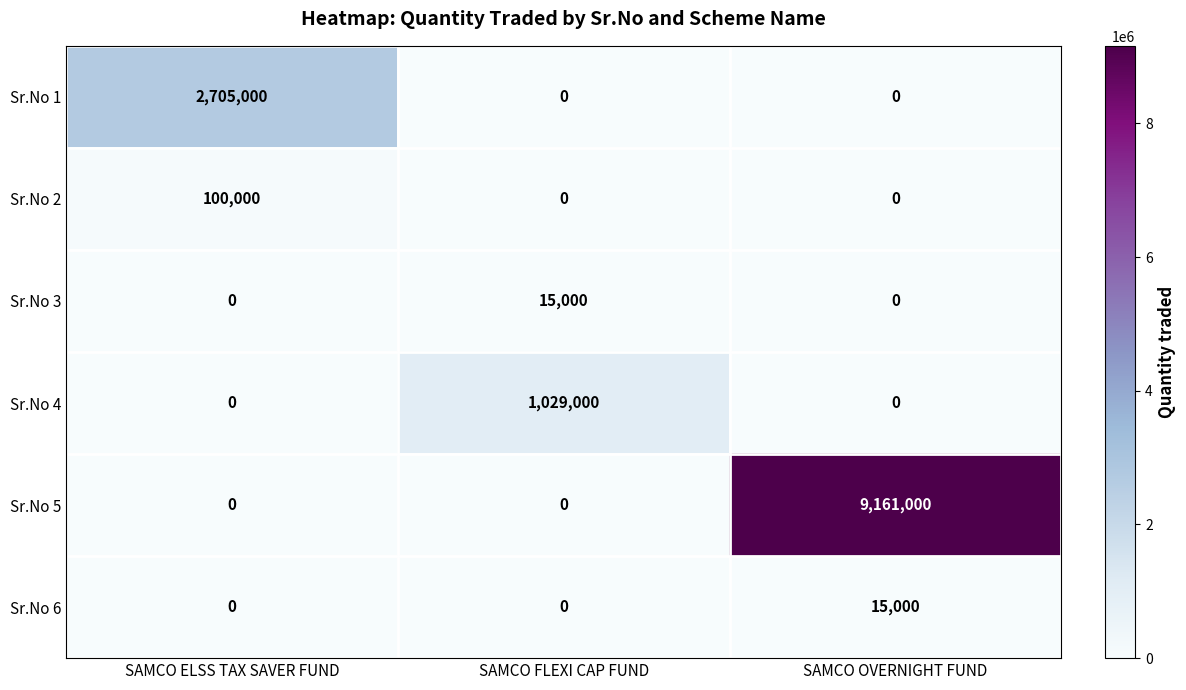

What is the difference between the highest and lowest values at SAMCO ELSS TAX SAVER FUND?

2705000